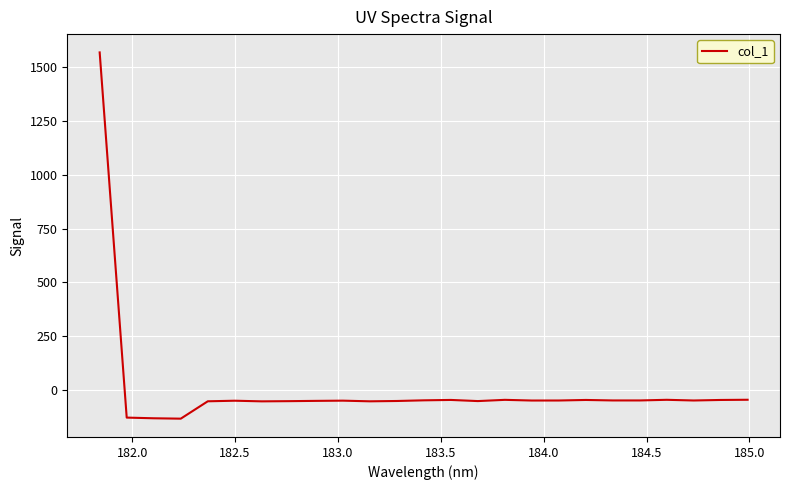

How many values are below zero?

24